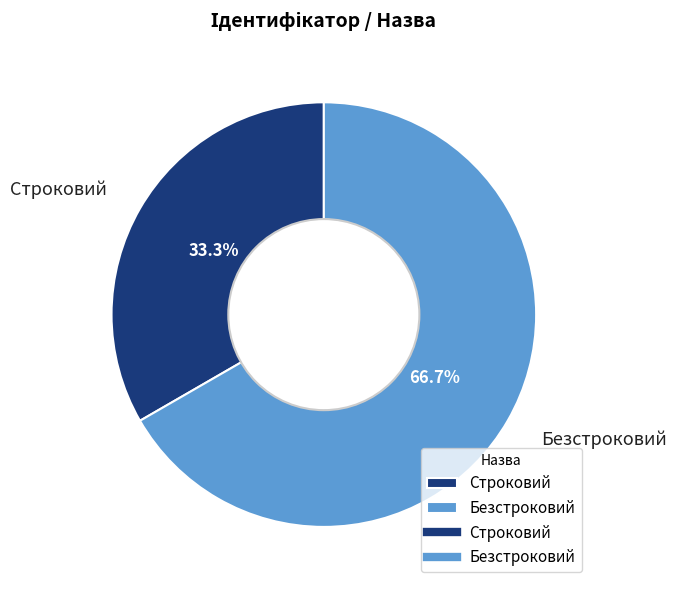

How much of the chart is everything except Строковий?

66.7%